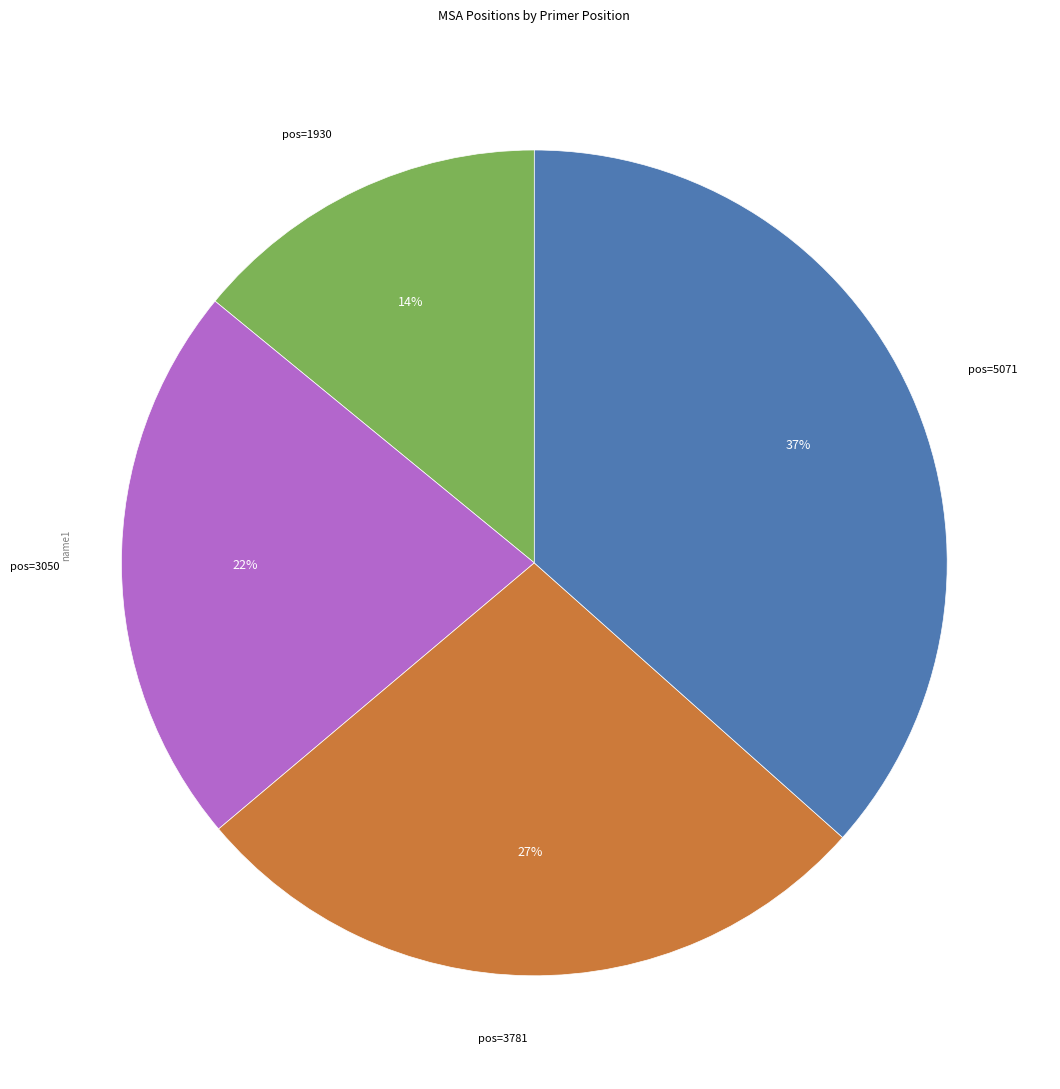

To the nearest percent, what is the average slice percentage?

25%